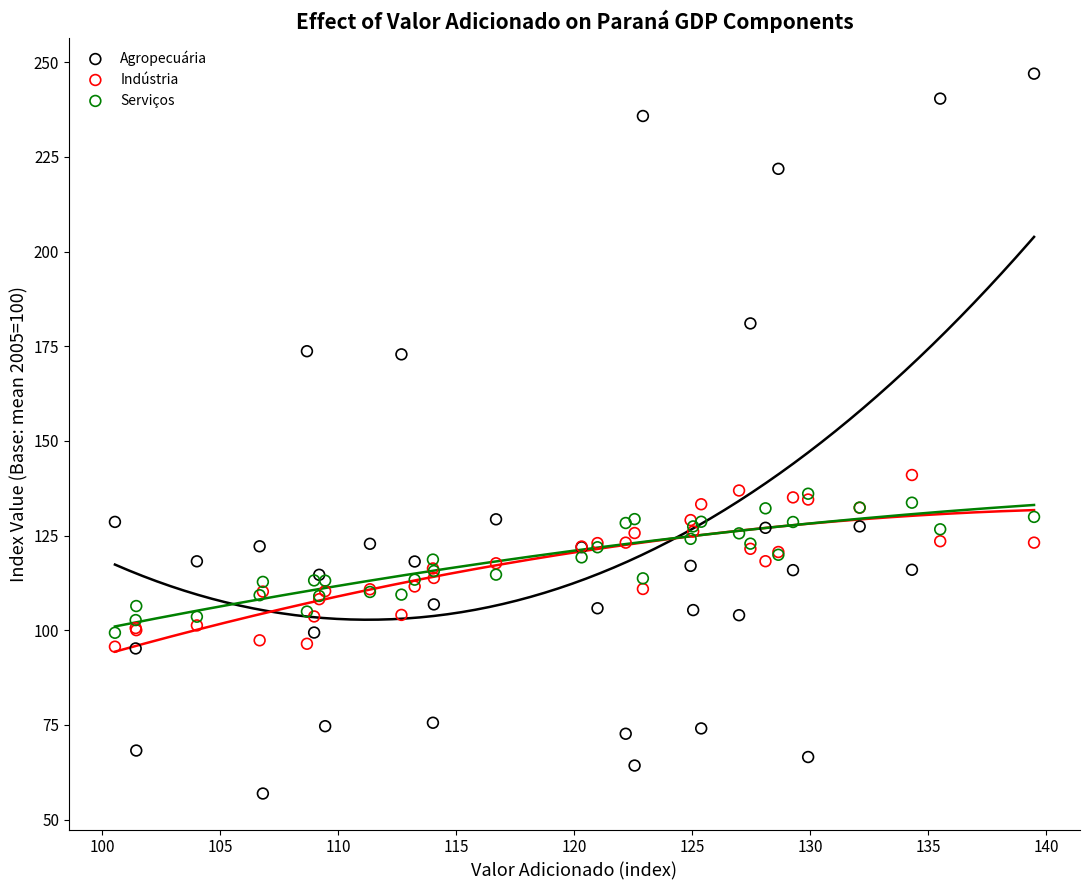

In the Agropecuária series, what Y value is closest to 151?

129.3